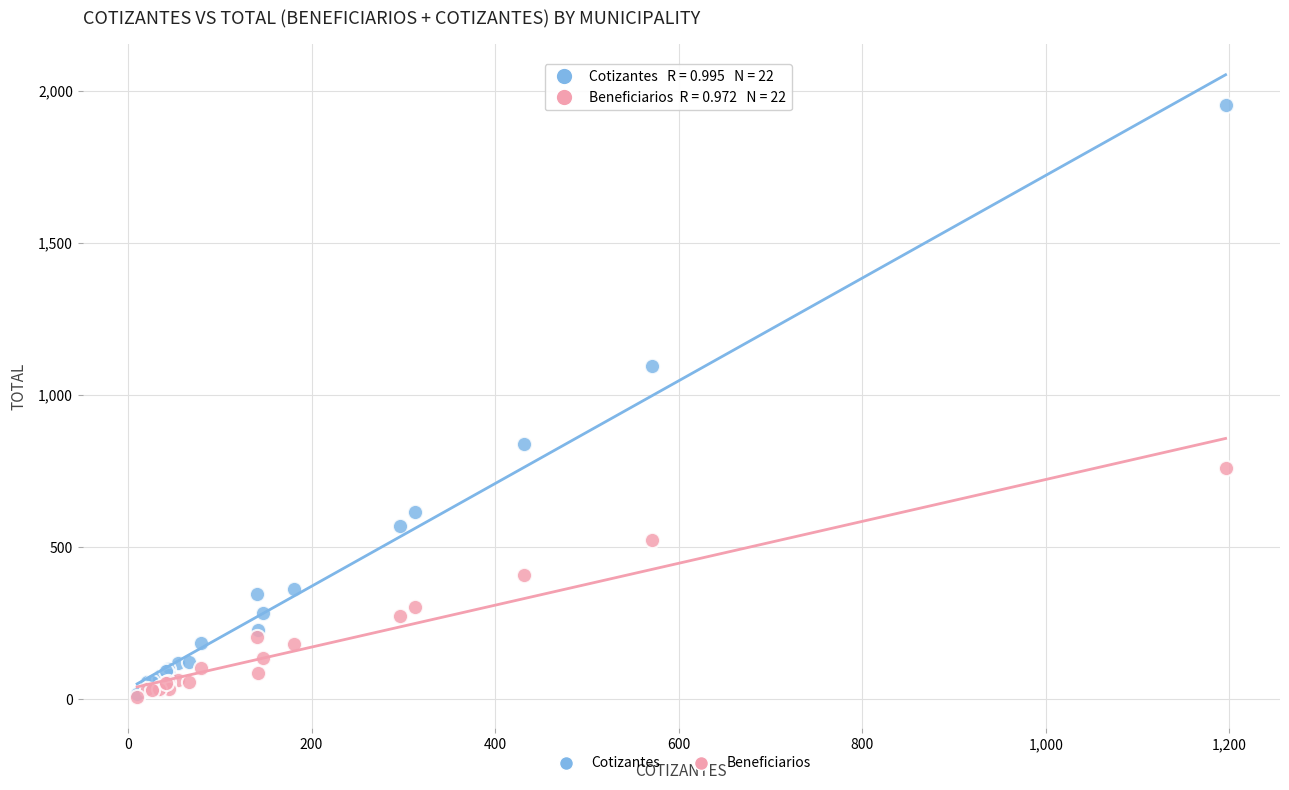

In the Cotizantes series, what Y value is closest to 986?

1096